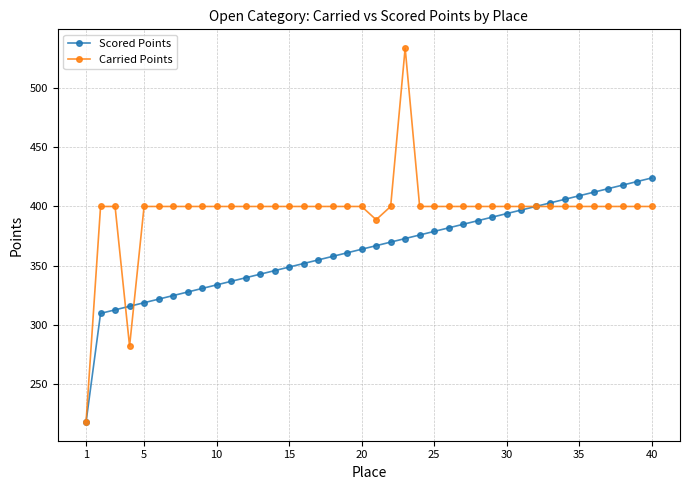

What is the highest value of the Carried Points series?

534.0